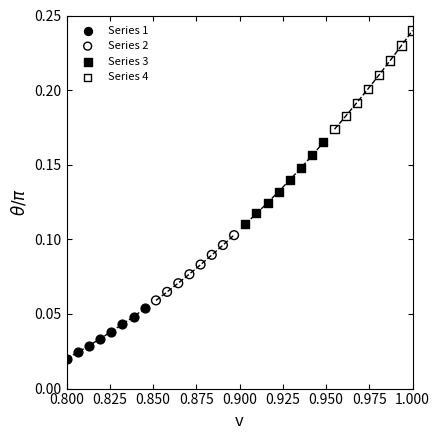

Which series has the largest Y range (max minus min)?

Series 4